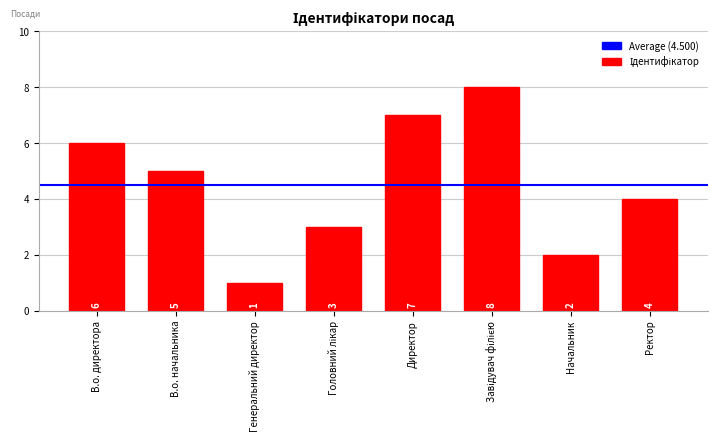

What is the greatest value displayed?

8